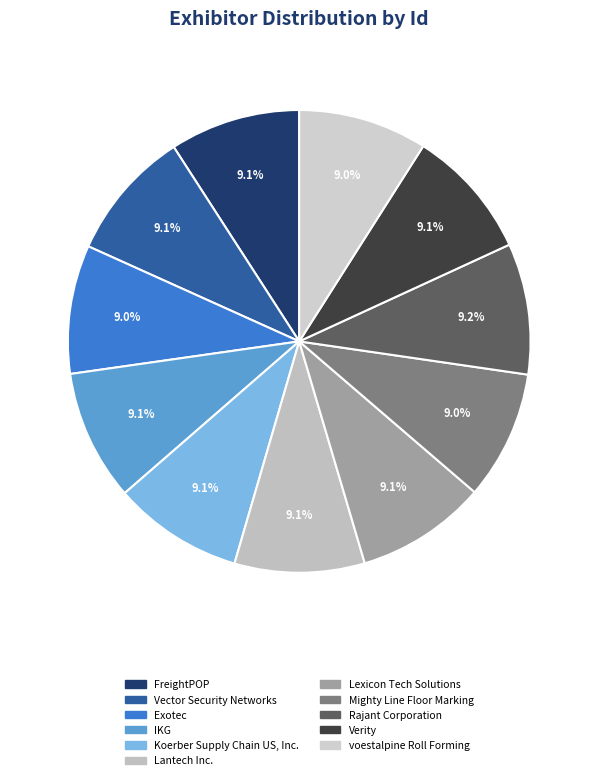

Combined, do Vector Security Networks and Lexicon Tech Solutions account for over 50%?

No